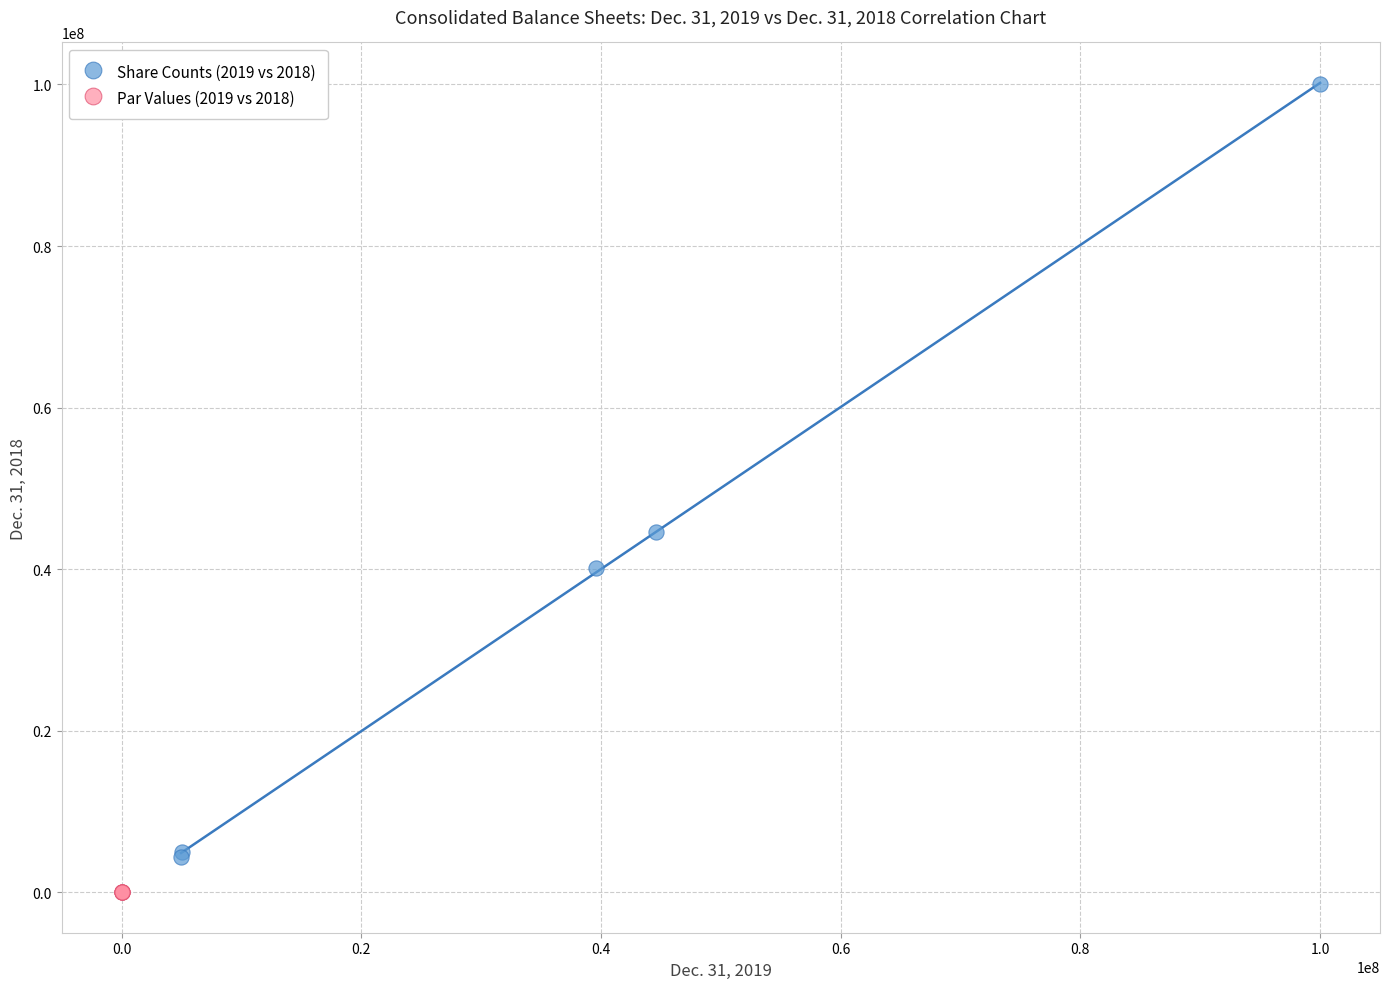

Which series reaches the minimum Y coordinate?

Par Values (2019 vs 2018)